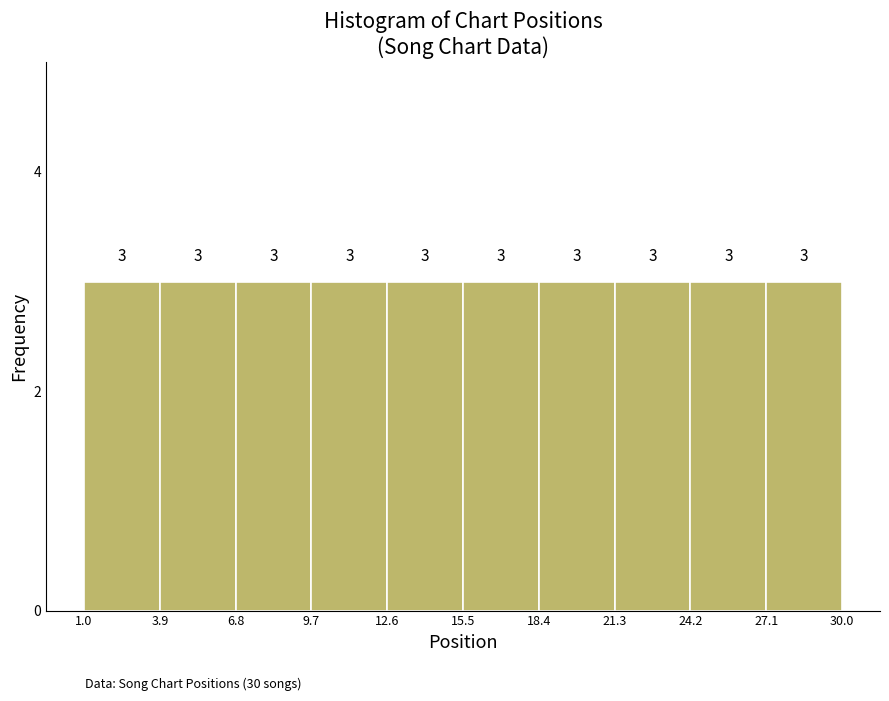

Reading left to right, transcribe this chart: for each bar, give the range it covers on the x-axis and its height.

1.0 to 3.9: 3
3.9 to 6.8: 3
6.8 to 9.7: 3
9.7 to 12.6: 3
12.6 to 15.5: 3
15.5 to 18.4: 3
18.4 to 21.3: 3
21.3 to 24.2: 3
24.2 to 27.1: 3
27.1 to 30.0: 3